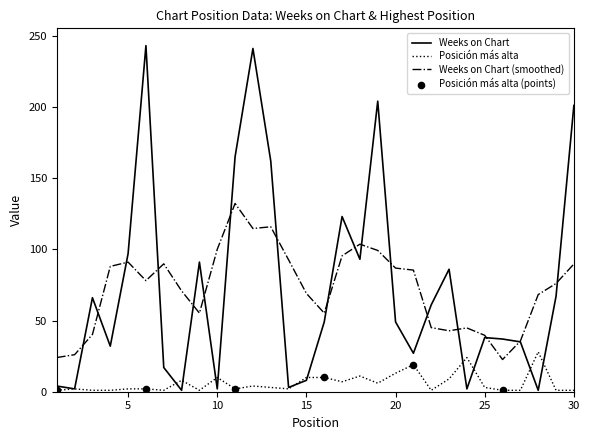

Which series has the largest range (max minus min)?

Weeks on Chart